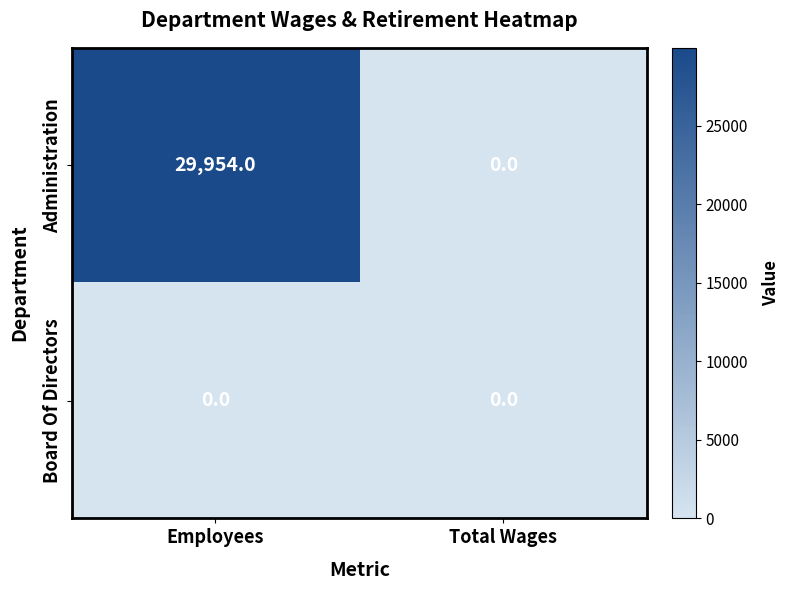

Reading left to right, what are all the values shown in this chart?

Administration: Employees=29954	Total Wages=0
Board Of Directors: Employees=0	Total Wages=0